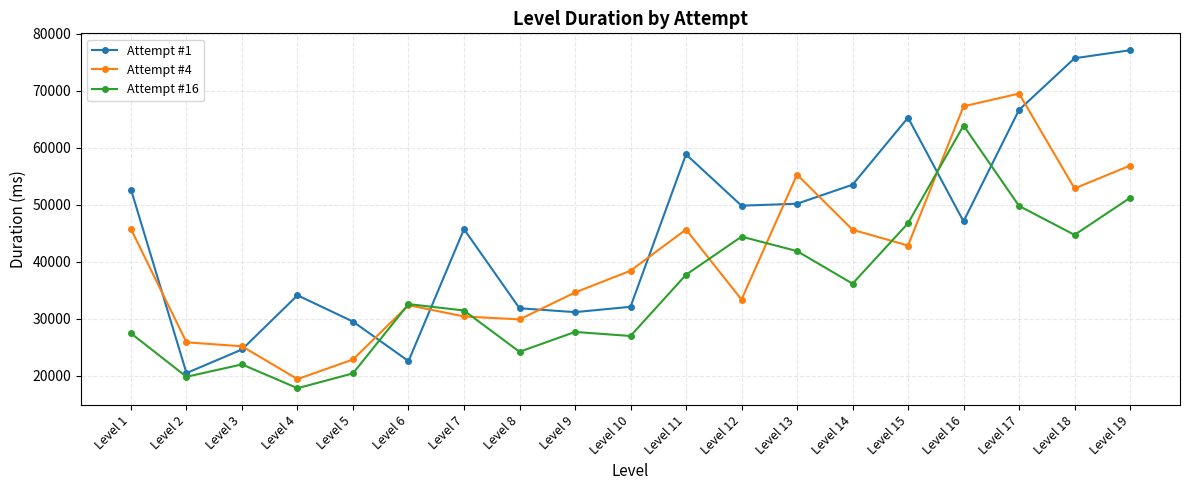

Is it true that Attempt #4 equals 45727 at Level 1?

True